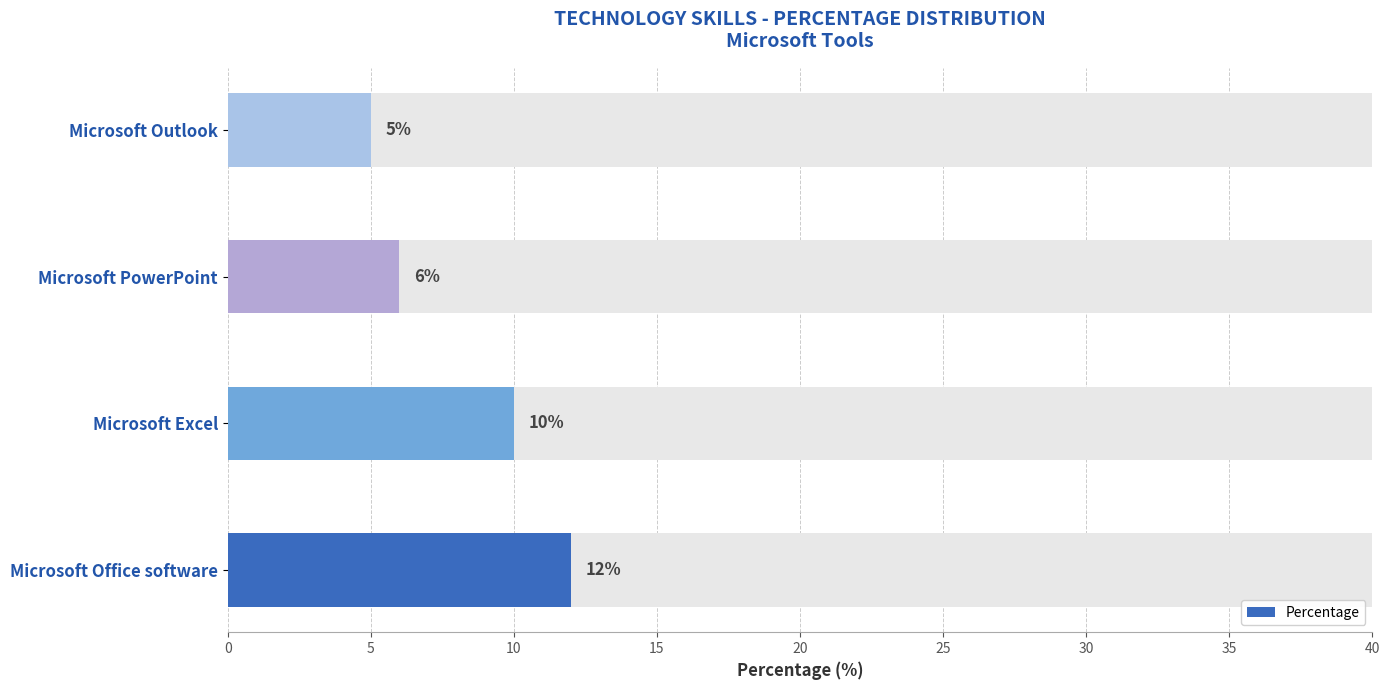

What is the difference between the maximum and minimum values?

7